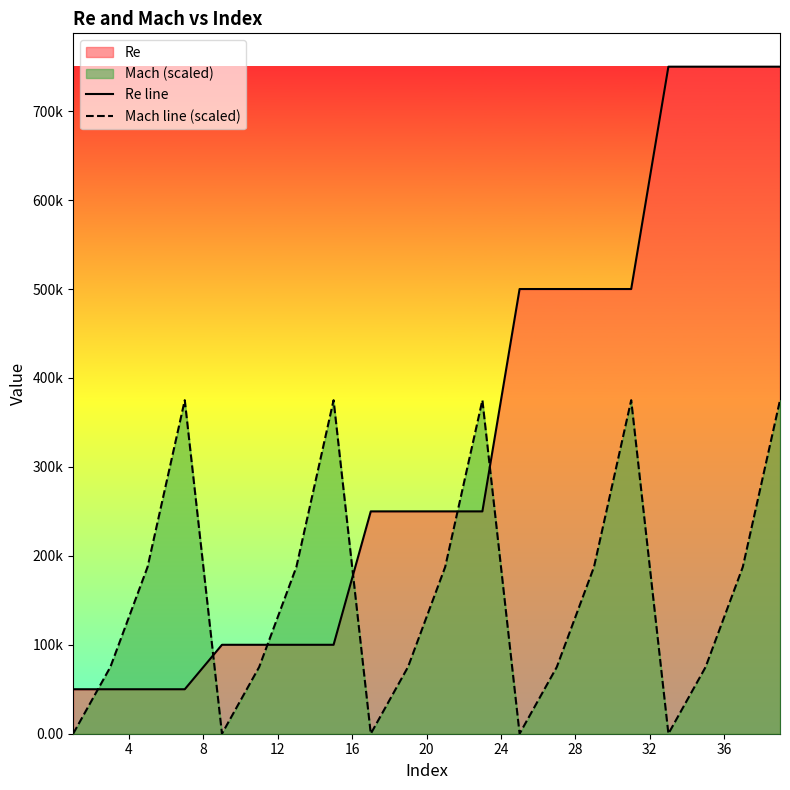

Does the chart display data point markers on the line(s)?

No